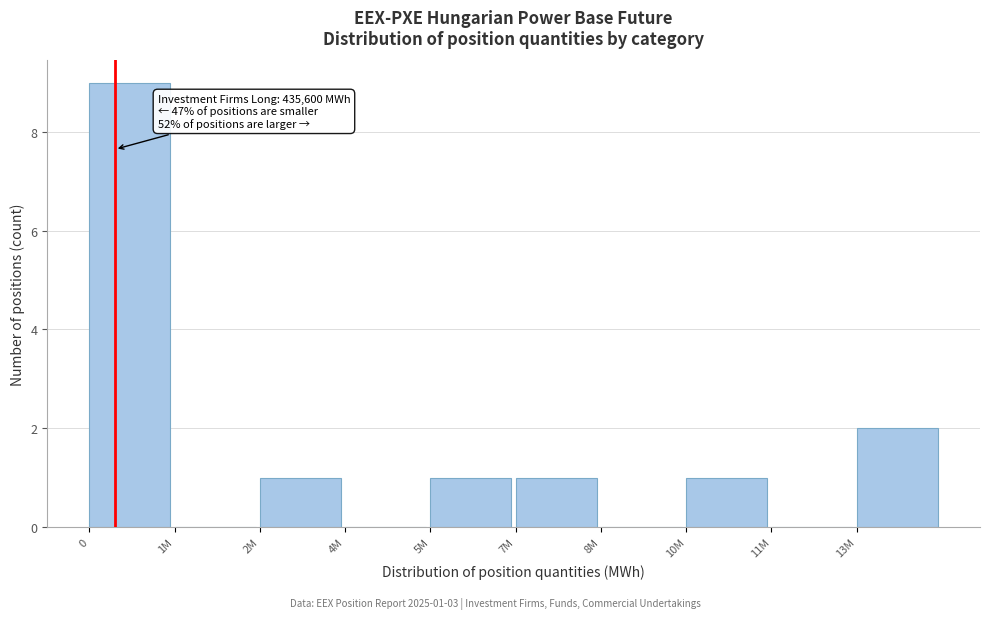

Reading left to right, what are all the values shown in this chart?

0=9	1M=0	2M=1	4M=0	5M=1	7M=1	8M=0	10M=1	11M=0	13M=2